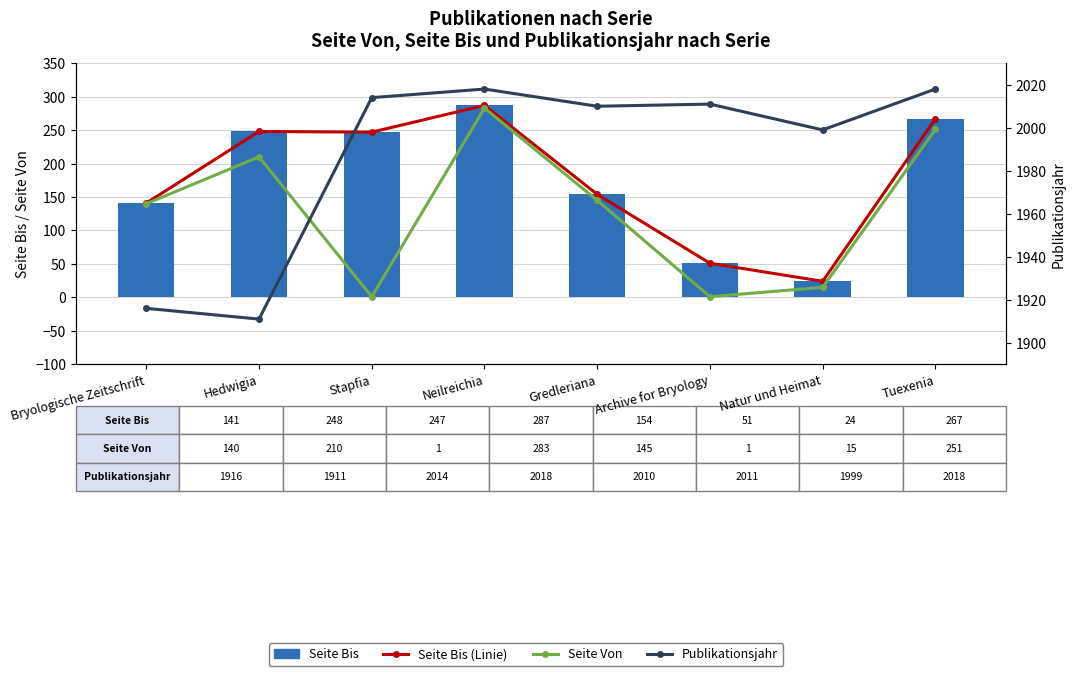

True or false: Publikationsjahr has a value of 1036 at Hedwigia.

False